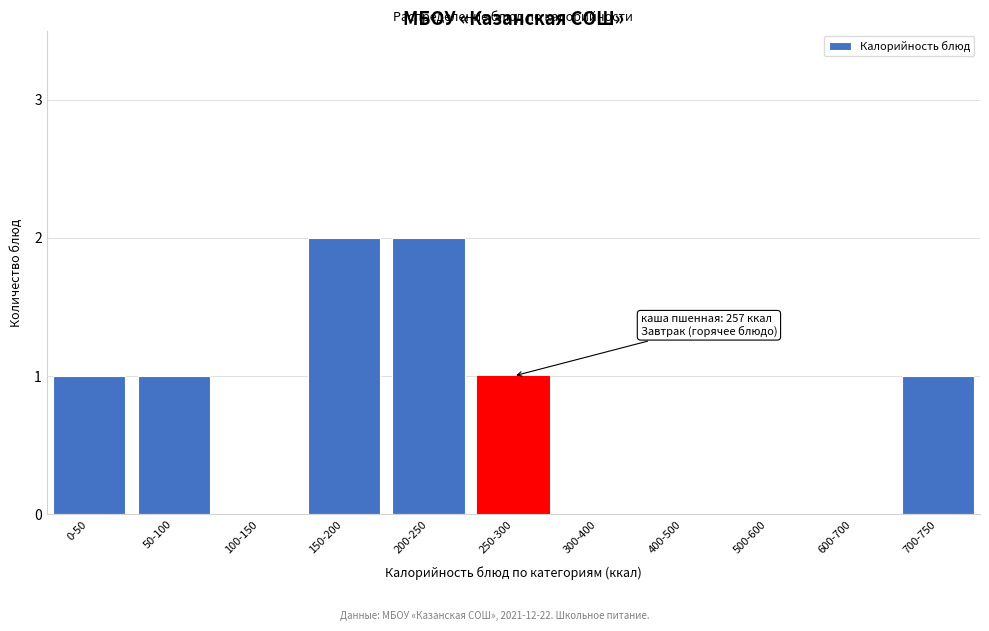

Reading left to right, list all the values displayed in this chart.

0-50=1	50-100=1	100-150=0	150-200=2	200-250=2	250-300=1	300-400=0	400-500=0	500-600=0	600-700=0	700-750=1